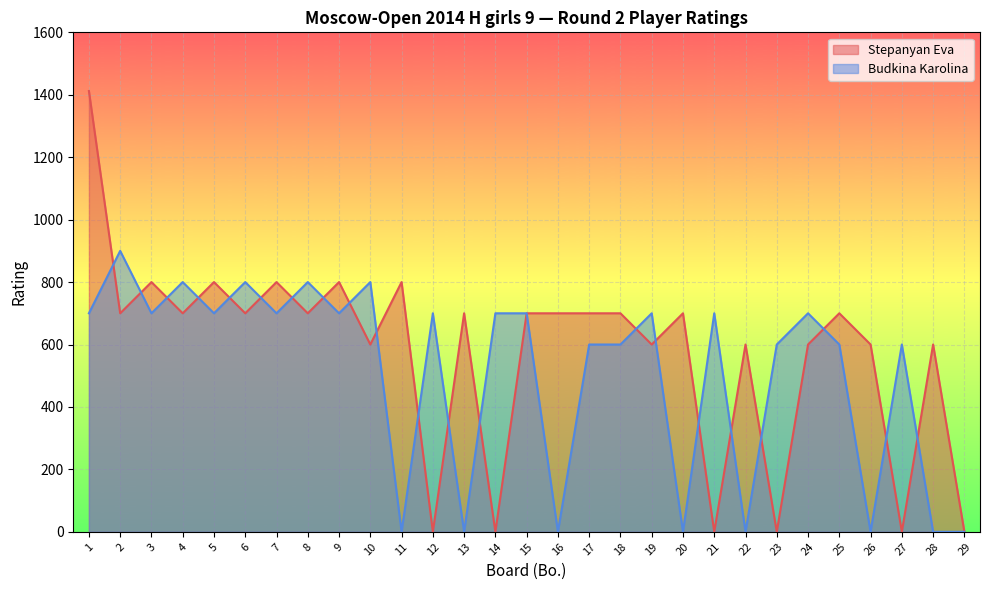

The Budkina Karolina series shows 0 at 29. True or false?

True